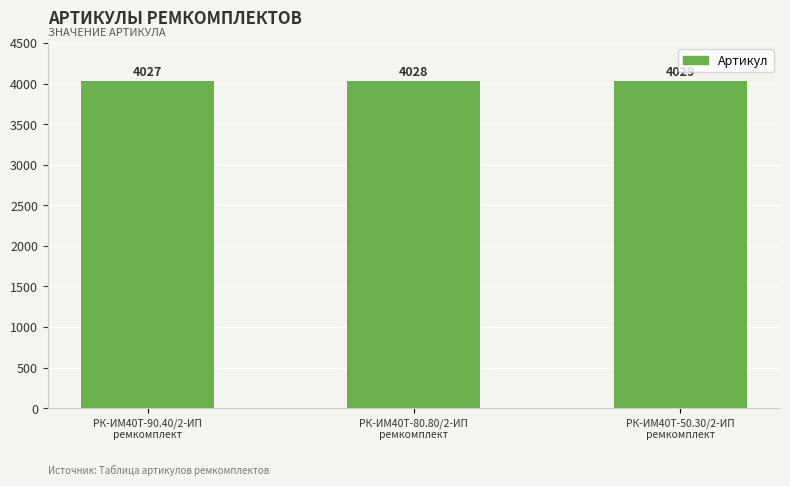

What is the label of the 1st bar from the left?

РК-ИМ40T-90.40/2-ИП
ремкомплект